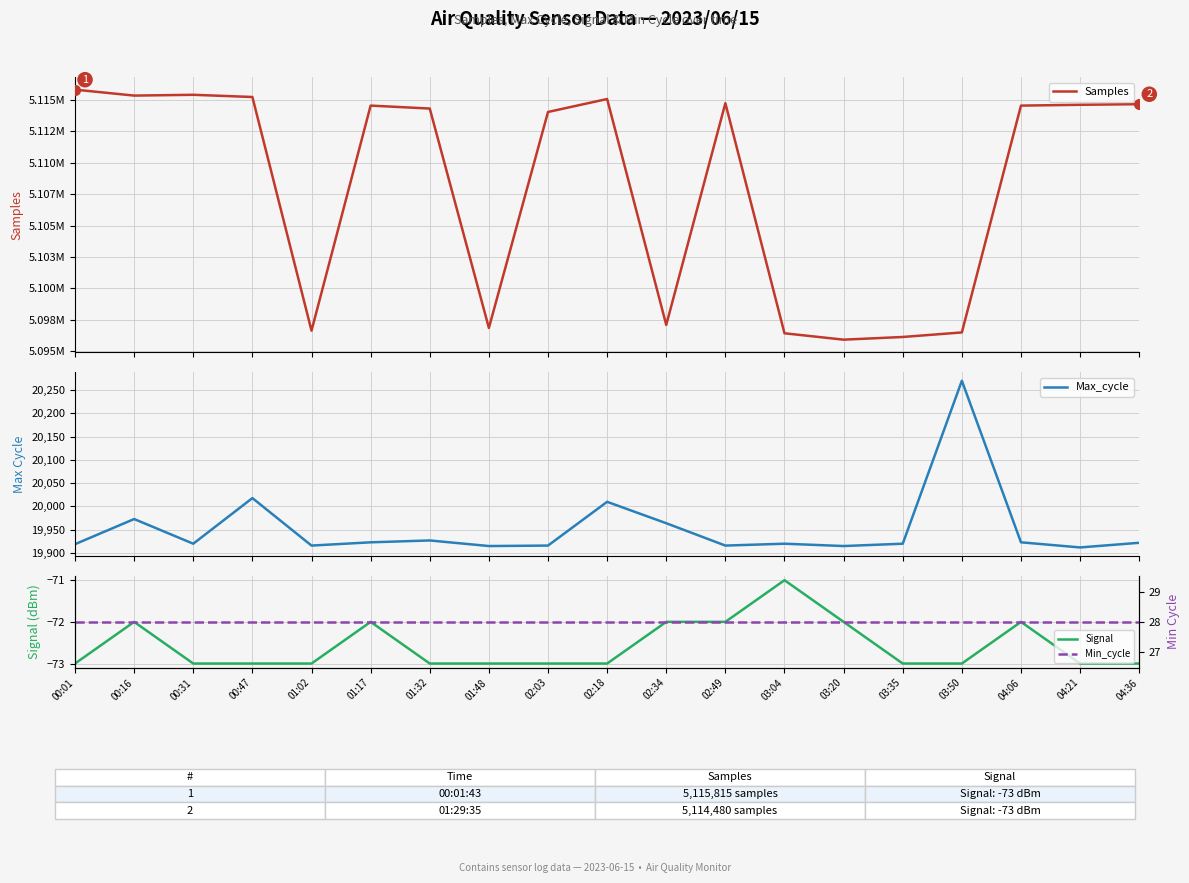

How many lines are shown in the chart?

4